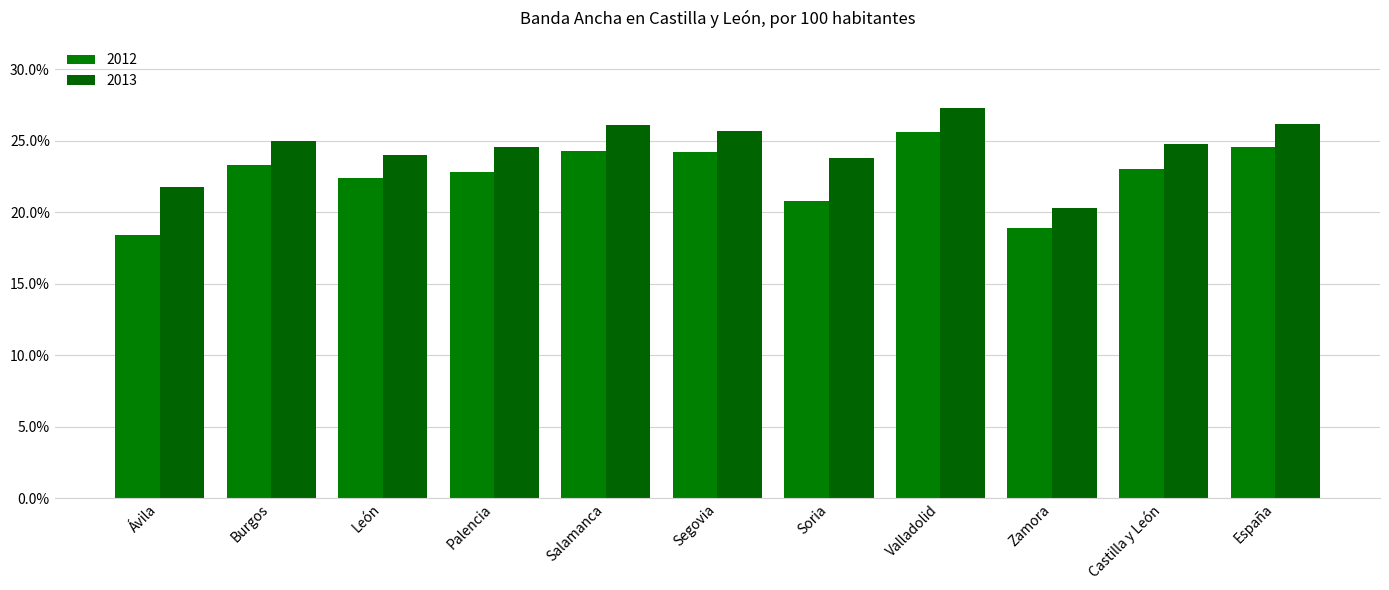

The value of 2012 at Soria is 6.8. True or false?

False